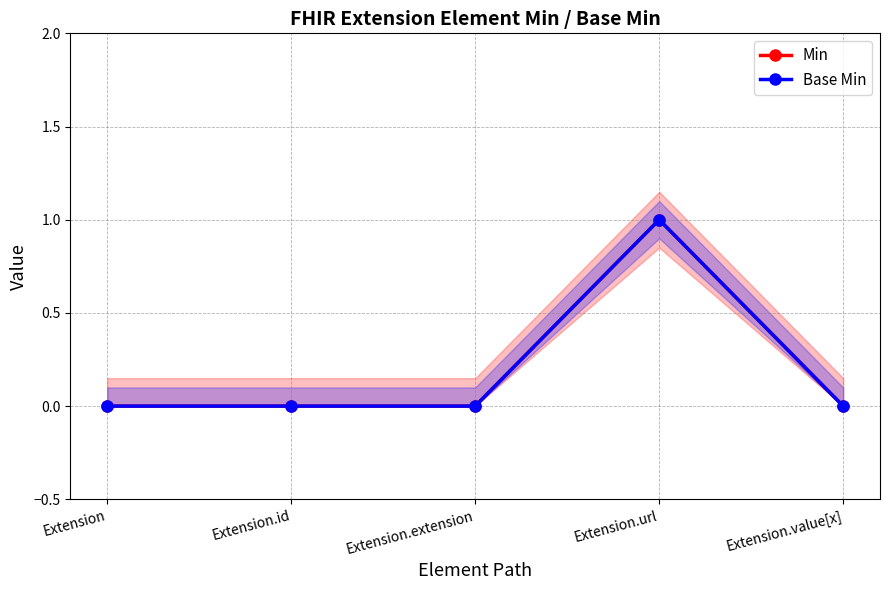

True or false: Min has a value of 0 at Extension.value[x].

True